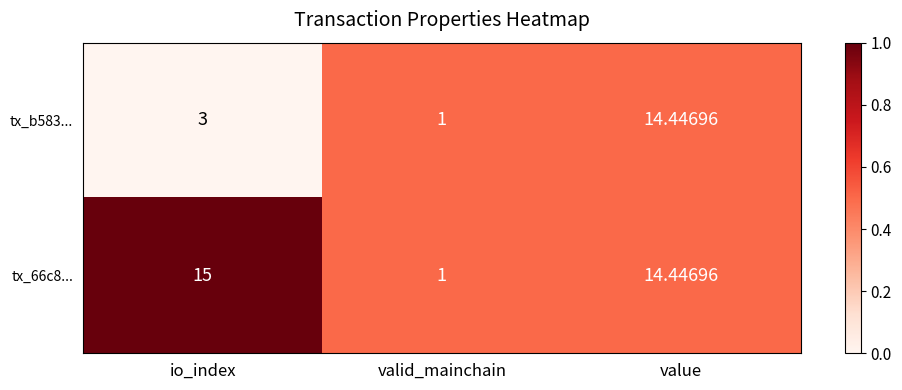

At which category does the chart reach its minimum across all series?

valid_mainchain